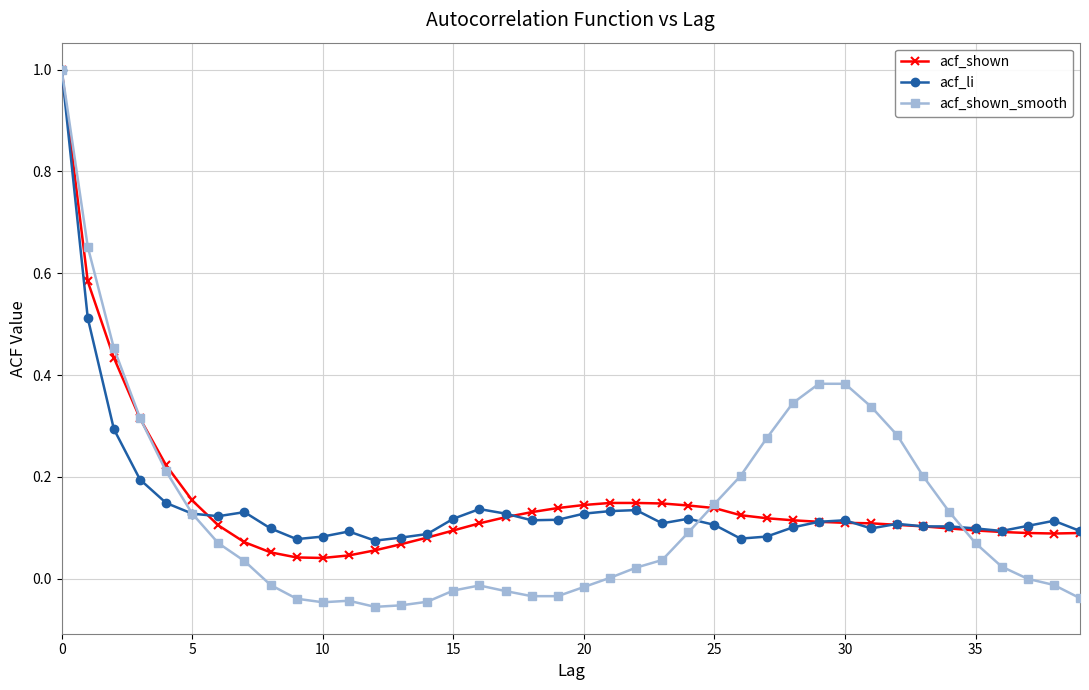

List the series in order of their overall mean, highest first.

acf_shown, acf_li, acf_shown_smooth